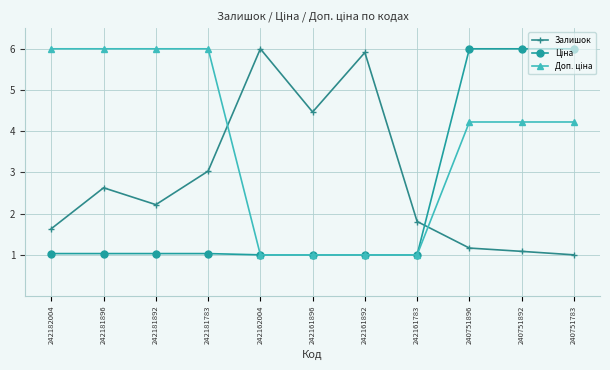

Count the number of categories in the chart.

11